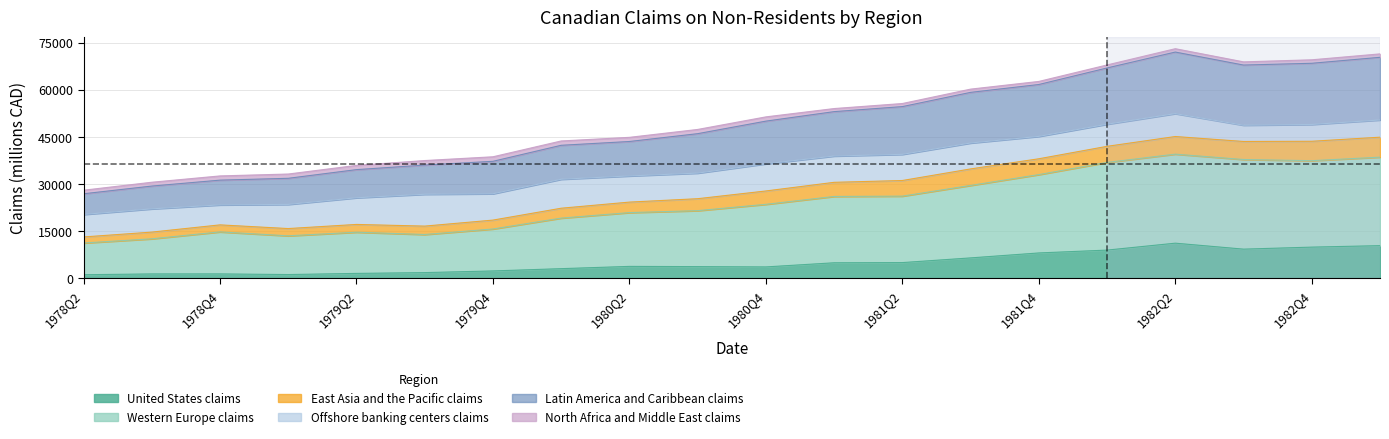

True or false: Latin America and Caribbean claims has more than 2 interior local peaks.

False